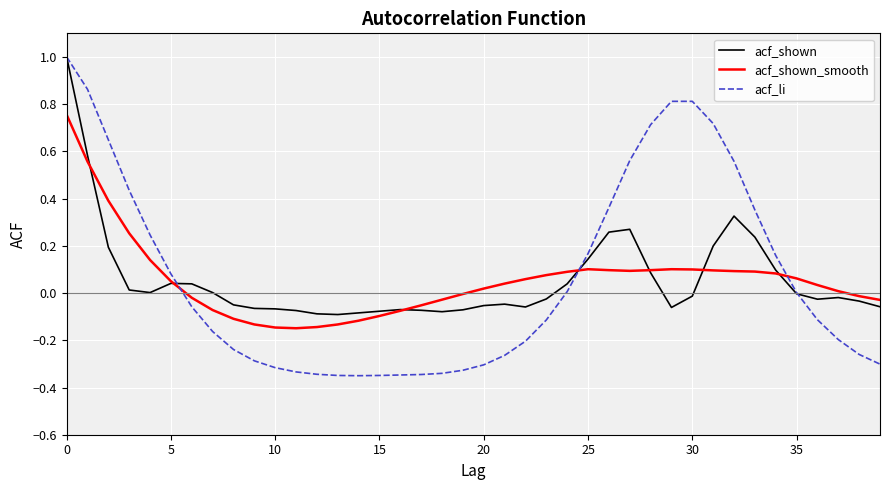

What is the sum of all acf_shown_smooth values?

2.2